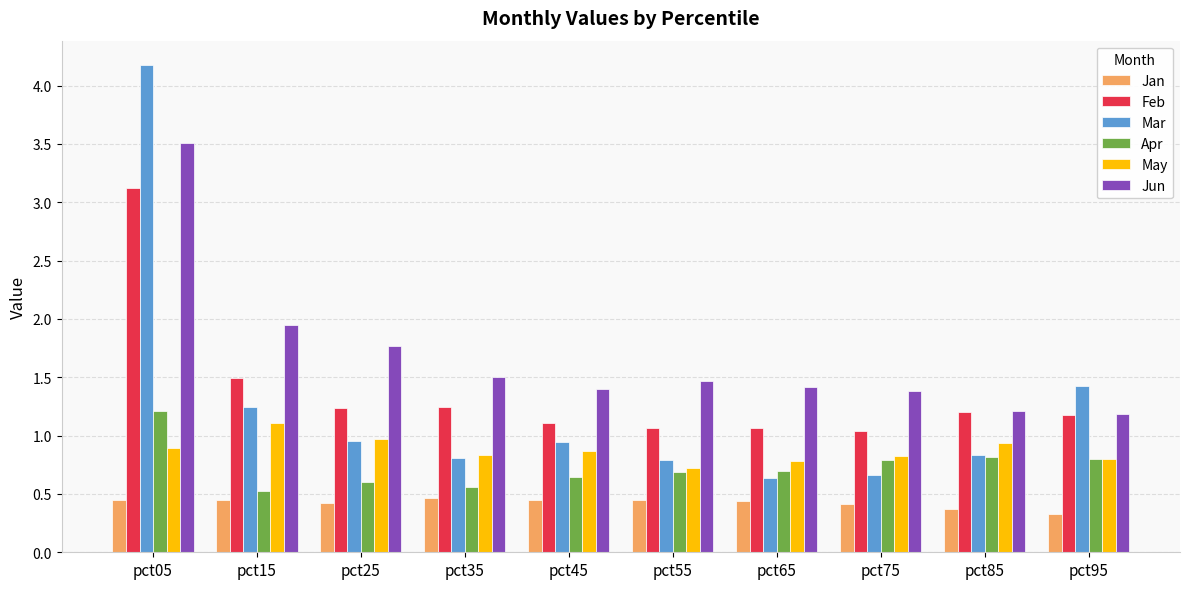

List the series in order of their peak value, lowest first.

Jan, May, Apr, Feb, Jun, Mar